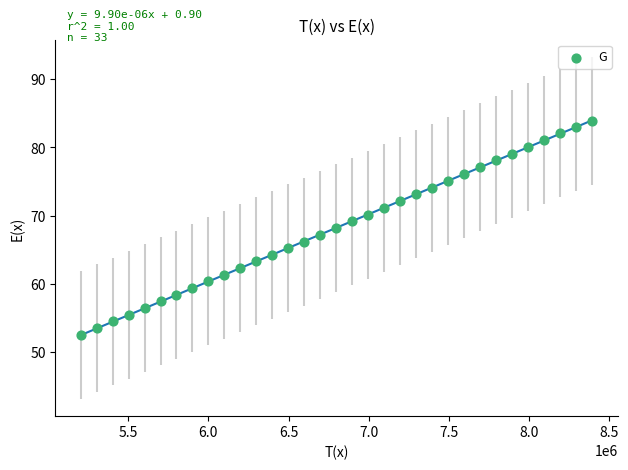

What is the range of X values (max minus min)?

3188853.6